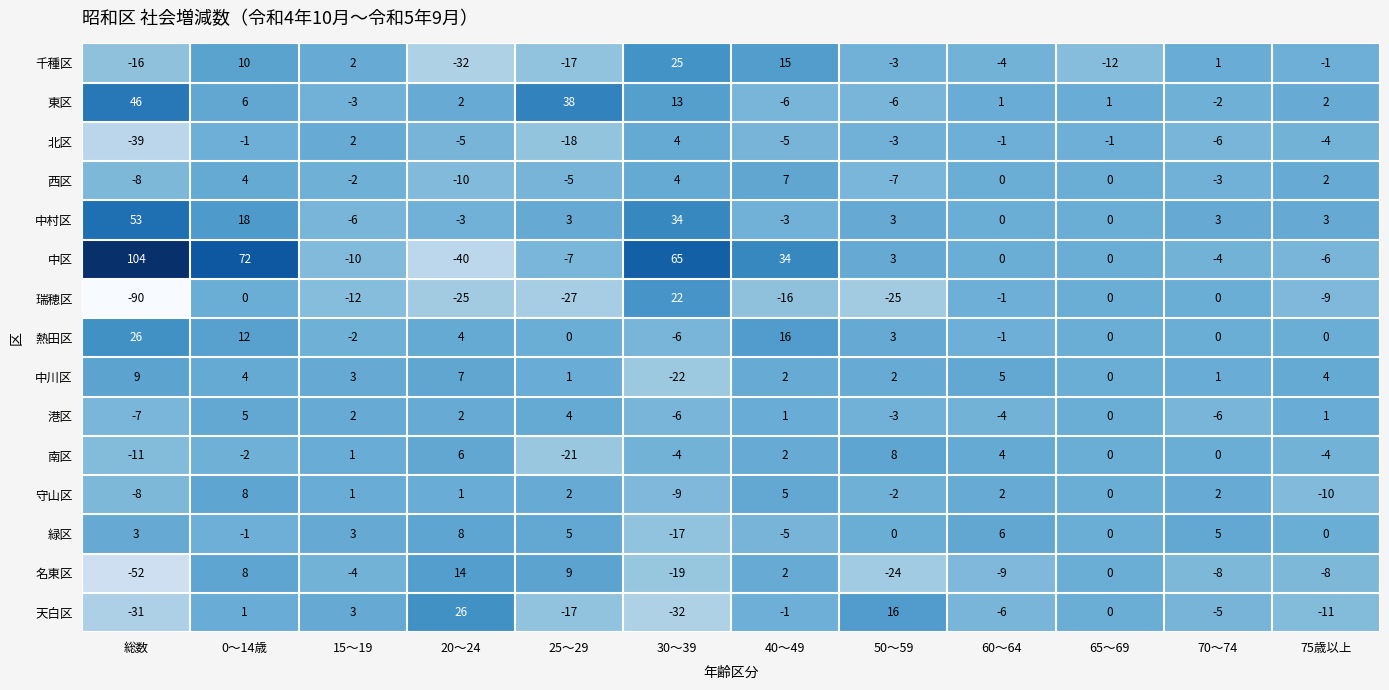

Rank the categories by 千種区 value from highest to lowest.

30～39, 40～49, 0～14歳, 15～19, 70～74, 75歳以上, 50～59, 60～64, 65～69, 総数, 25～29, 20～24